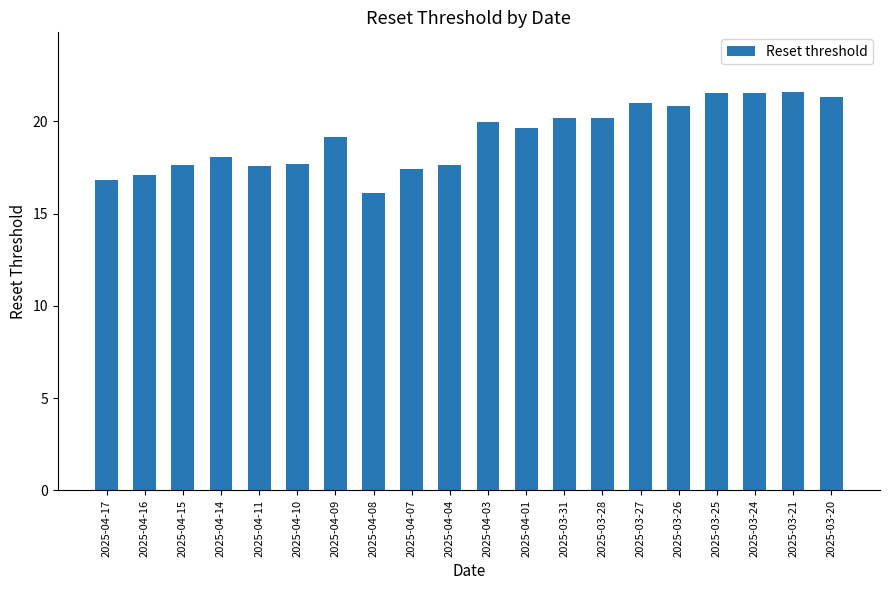

Count the number of data series in this chart.

1